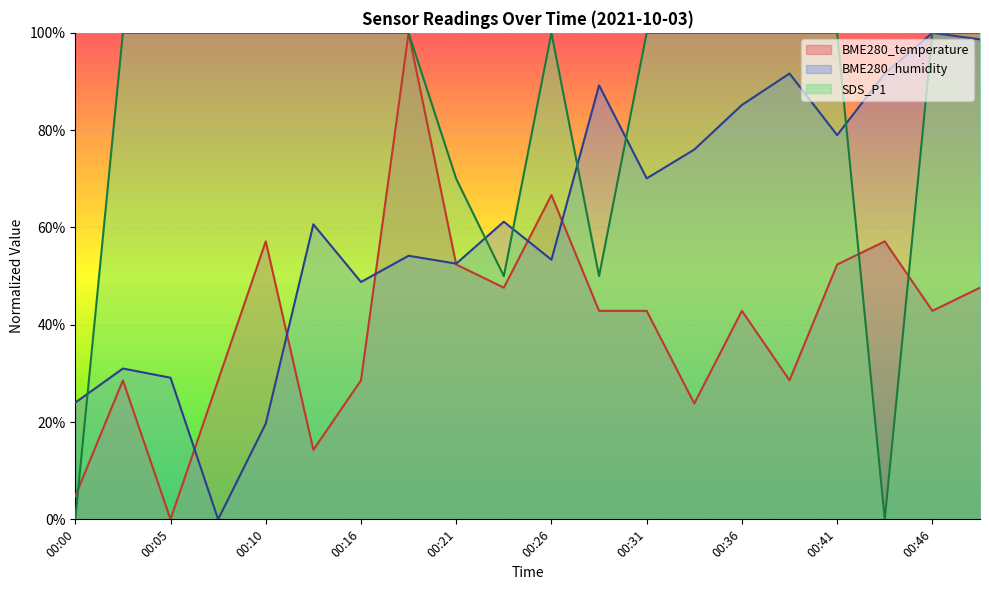

The value of SDS_P1 at 00:33 is 66.5. True or false?

False